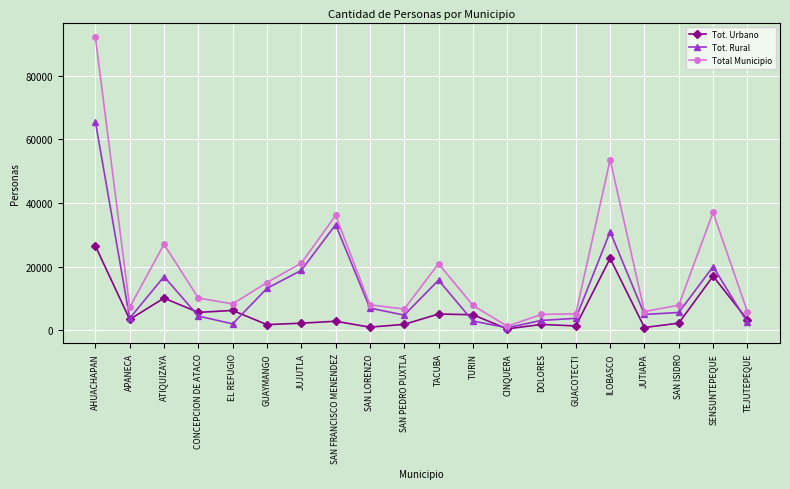

What is the difference between the maximum and minimum values in the Tot. Rural series?

64725